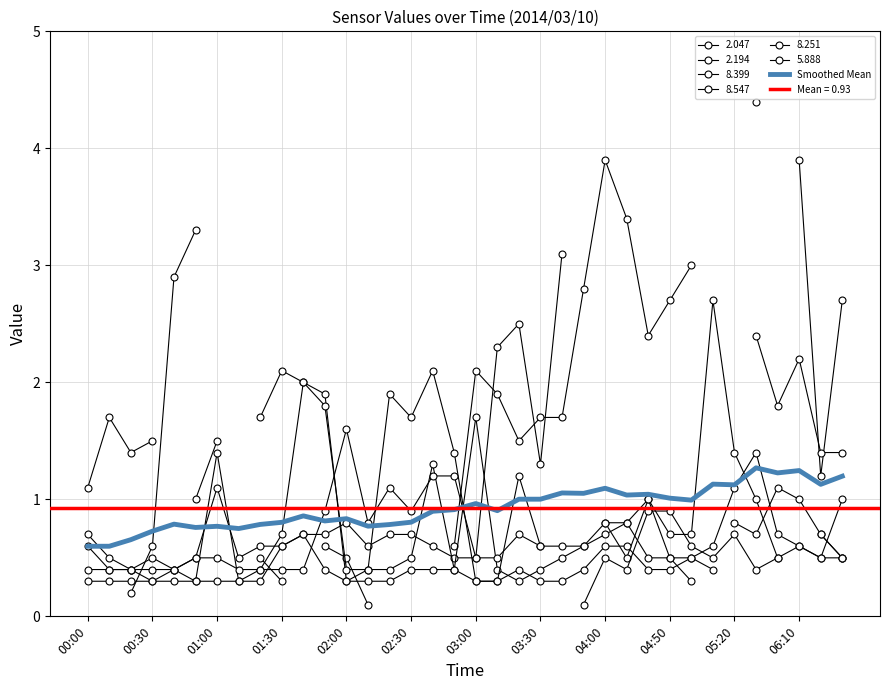

At which category does the data reach its first local peak?

02:00